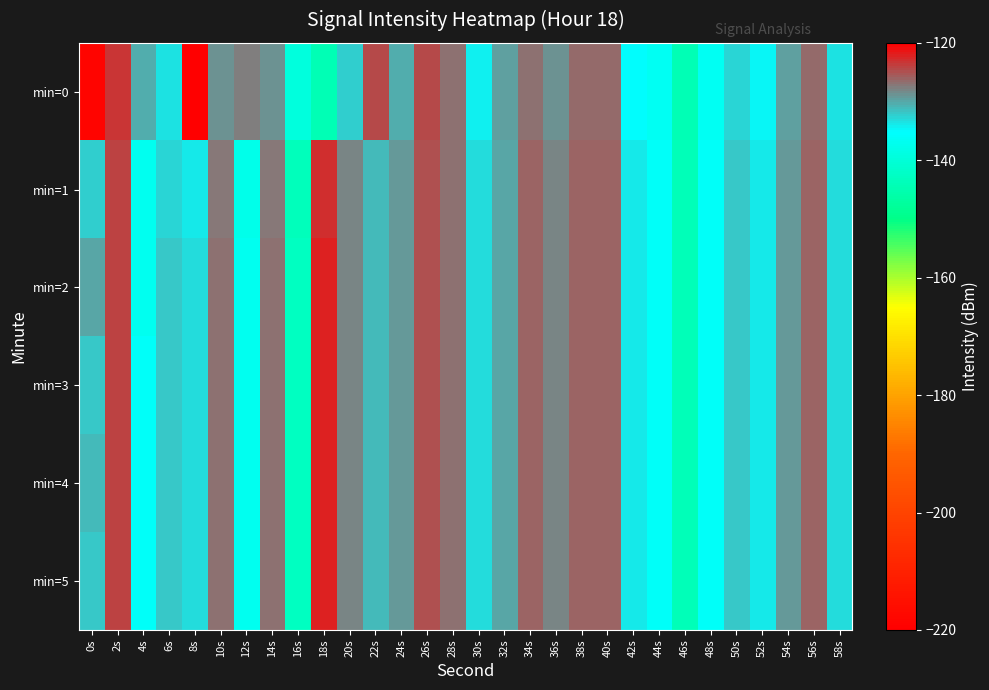

Reading left to right, list all the values displayed in this chart.

min=0: 0s=-218.6	2s=-123.4	4s=-130.3	6s=-133.5	8s=-120.1	10s=-128.8	12s=-127.4	14s=-128.7	16s=-139.5	18s=-144.4	20s=-132.2	22s=-124.7	24s=-130.3	26s=-124.3	28s=-126.8	30s=-134.1	32s=-129.6	34s=-126.6	36s=-128.7	38s=-126.5	40s=-126.4	42s=-134.8	44s=-136.5	46s=-144.3	48s=-136.4	50s=-132.9	52s=-134.5	54s=-129.5	56s=-126.4	58s=-133.6
min=1: 0s=-132.4	2s=-124.1	4s=-136.9	6s=-132.8	8s=-133.9	10s=-127.1	12s=-137.7	14s=-127.2	16s=-143.5	18s=-122.9	20s=-128.0	22s=-131.0	24s=-129.0	26s=-125.0	28s=-127.0	30s=-133.0	32s=-130.0	34s=-126.0	36s=-128.0	38s=-126.0	40s=-126.0	42s=-134.0	44s=-136.0	46s=-144.0	48s=-136.0	50s=-132.0	52s=-134.0	54s=-129.0	56s=-126.0	58s=-133.0
min=2: 0s=-130.0	2s=-124.0	4s=-137.0	6s=-132.0	8s=-133.0	10s=-127.0	12s=-137.0	14s=-127.0	16s=-143.0	18s=-122.0	20s=-128.0	22s=-131.0	24s=-129.0	26s=-125.0	28s=-127.0	30s=-133.0	32s=-130.0	34s=-126.0	36s=-128.0	38s=-126.0	40s=-126.0	42s=-134.0	44s=-136.0	46s=-144.0	48s=-136.0	50s=-132.0	52s=-134.0	54s=-129.0	56s=-126.0	58s=-133.0
min=3: 0s=-132.0	2s=-124.0	4s=-136.0	6s=-132.0	8s=-133.0	10s=-127.0	12s=-137.0	14s=-127.0	16s=-143.0	18s=-122.0	20s=-128.0	22s=-131.0	24s=-129.0	26s=-125.0	28s=-127.0	30s=-133.0	32s=-130.0	34s=-126.0	36s=-128.0	38s=-126.0	40s=-126.0	42s=-134.0	44s=-136.0	46s=-144.0	48s=-136.0	50s=-132.0	52s=-134.0	54s=-129.0	56s=-126.0	58s=-133.0
min=4: 0s=-131.0	2s=-124.0	4s=-136.0	6s=-132.0	8s=-133.0	10s=-127.0	12s=-137.0	14s=-127.0	16s=-143.0	18s=-122.0	20s=-128.0	22s=-131.0	24s=-129.0	26s=-125.0	28s=-127.0	30s=-133.0	32s=-130.0	34s=-126.0	36s=-128.0	38s=-126.0	40s=-126.0	42s=-134.0	44s=-136.0	46s=-144.0	48s=-136.0	50s=-132.0	52s=-134.0	54s=-129.0	56s=-126.0	58s=-133.0
min=5: 0s=-132.0	2s=-124.0	4s=-136.0	6s=-132.0	8s=-133.0	10s=-127.0	12s=-137.0	14s=-127.0	16s=-143.0	18s=-122.0	20s=-128.0	22s=-131.0	24s=-129.0	26s=-125.0	28s=-127.0	30s=-133.0	32s=-130.0	34s=-126.0	36s=-128.0	38s=-126.0	40s=-126.0	42s=-134.0	44s=-136.0	46s=-144.0	48s=-136.0	50s=-132.0	52s=-134.0	54s=-129.0	56s=-126.0	58s=-133.0